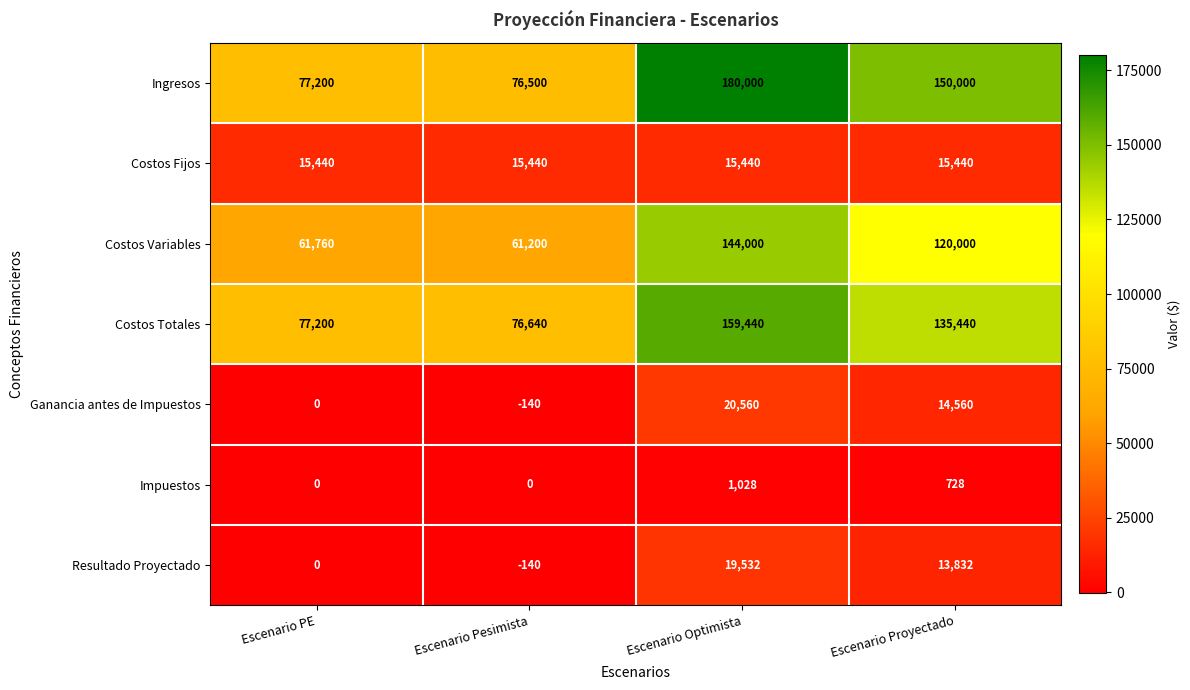

How many distinct data groups are displayed?

7